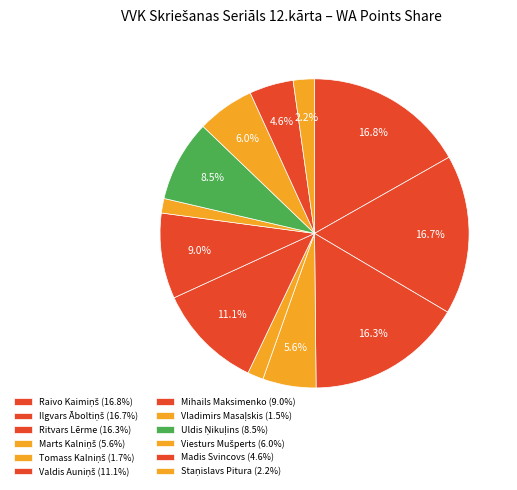

How many segments does this pie chart have?

12